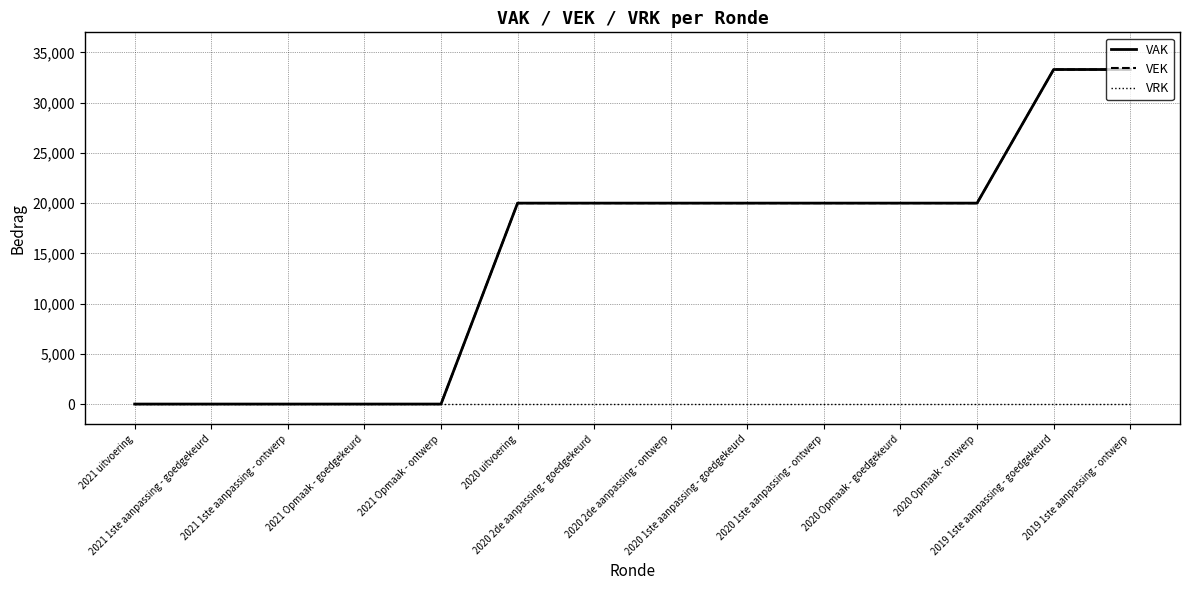

Reading right to left, transcribe all the data shown in this chart.

VAK: 33300	33300	20000	20000	20000	20000	20000	20000	20000	0	0	0	0	0
VEK: 33300	33300	20000	20000	20000	20000	20000	20000	20000	0	0	0	0	0
VRK: 0	0	0	0	0	0	0	0	0	0	0	0	0	0